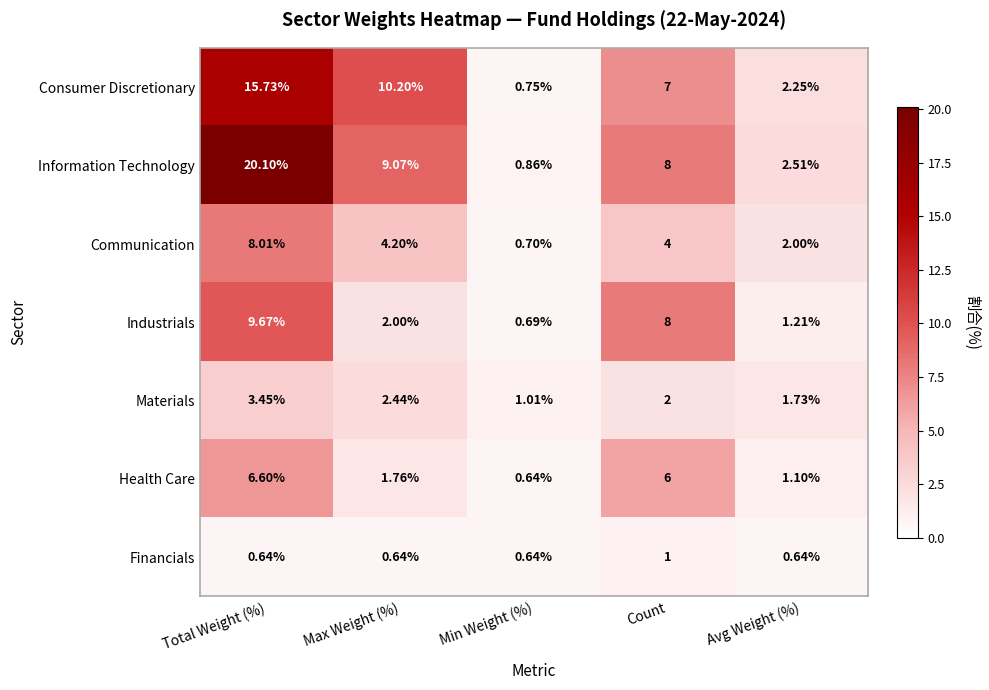

Which label corresponds to the largest value in the chart?

Total Weight (%)